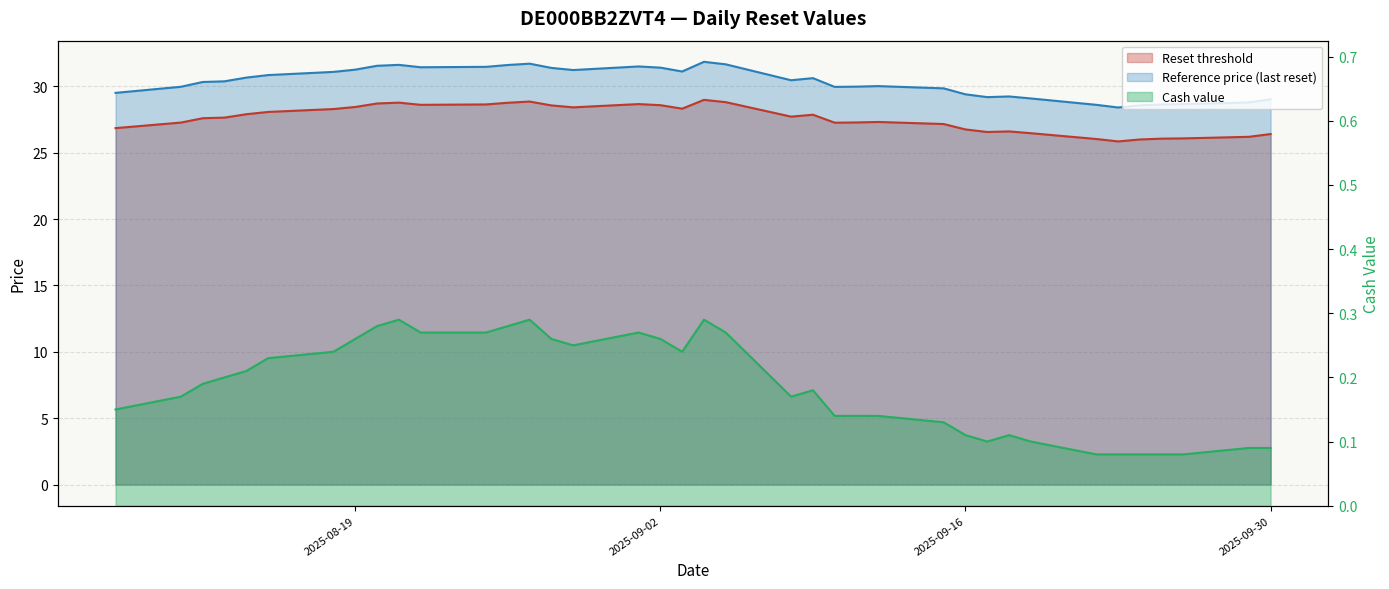

How many data points does each series have?

38